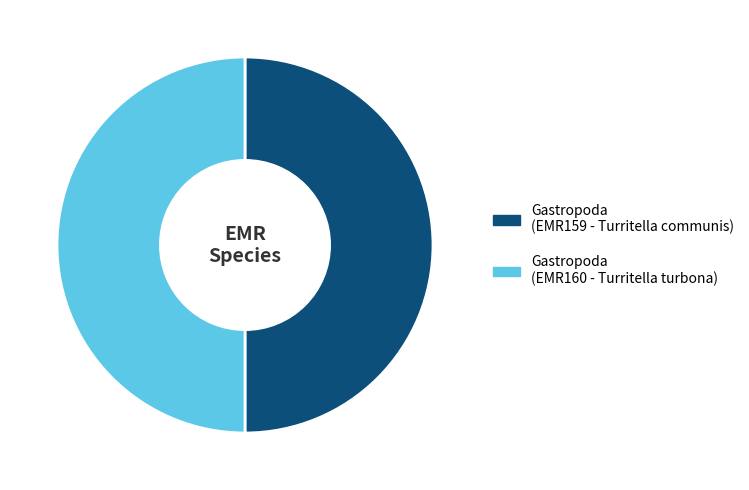

Approximately how many times larger is the value at Gastropoda (EMR160 - Turritella turbona) compared to Gastropoda (EMR159 - Turritella communis)?

1.0